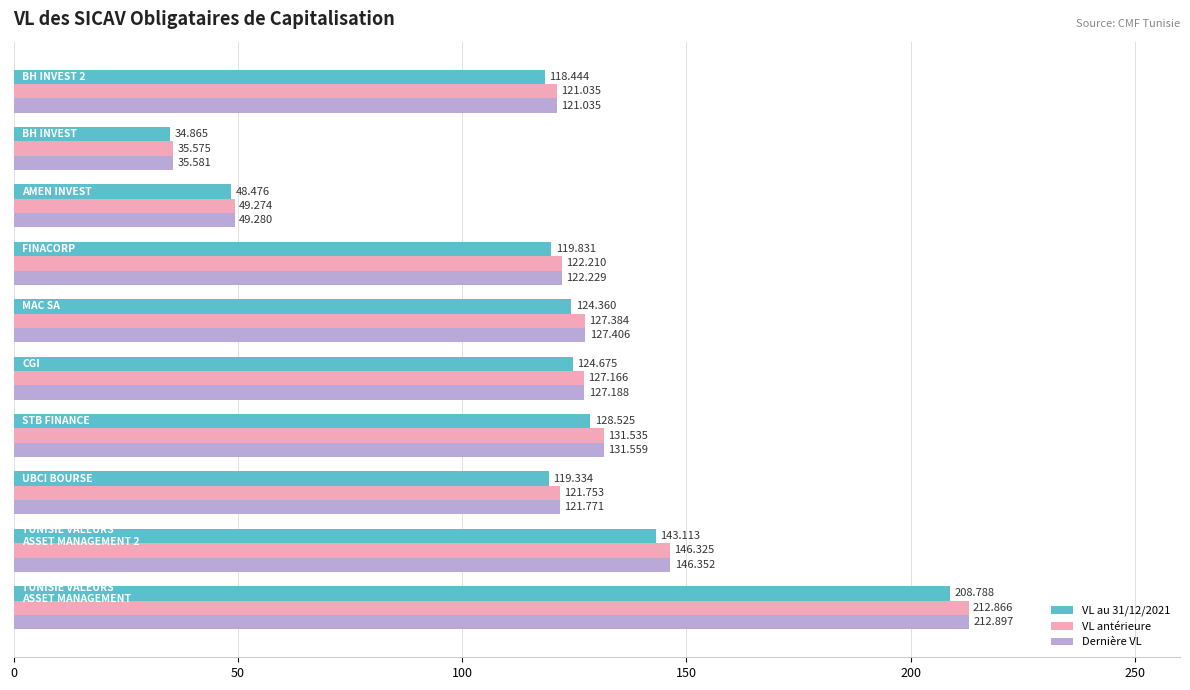

Which series has the largest range (max minus min)?

Dernière VL